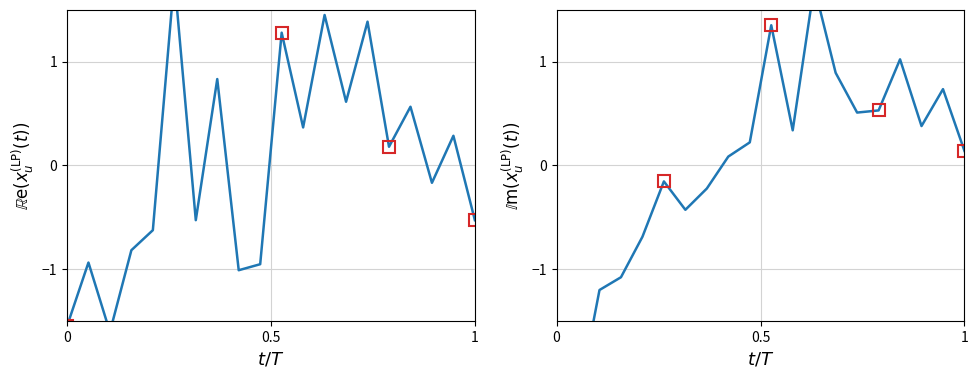

What is the difference between the second highest and minimum values in the P2 series?

3.6